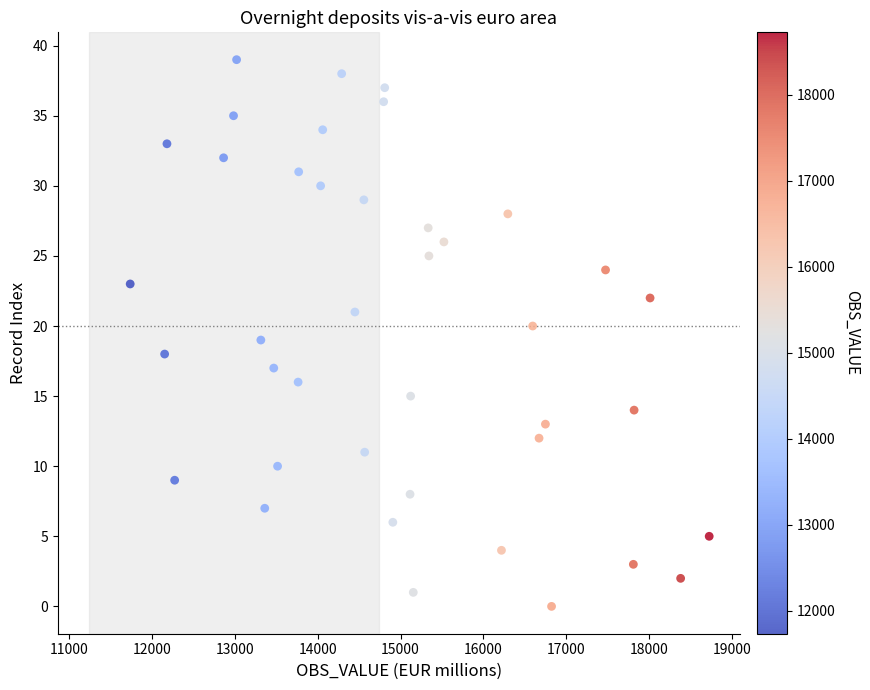

What is the range of X values (max minus min)?

6993